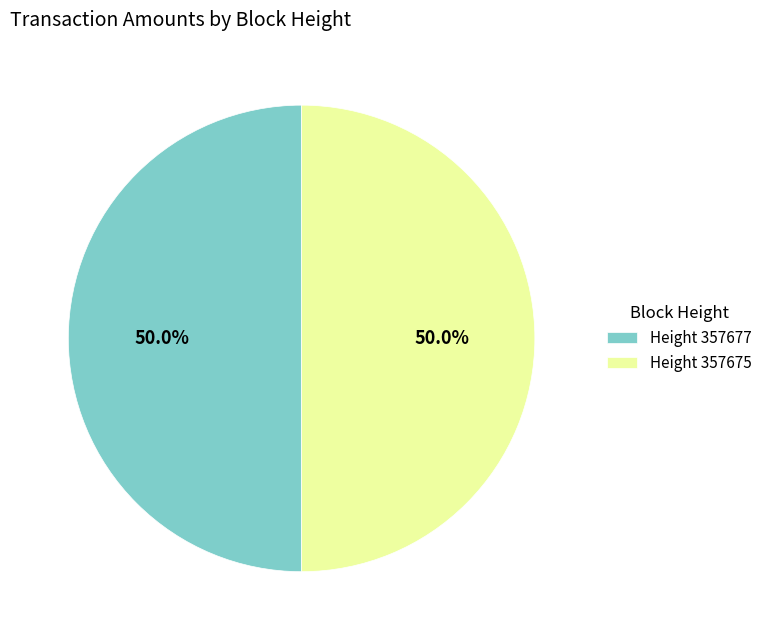

Combined, do Height 357677 and Height 357675 account for over 50%?

Yes